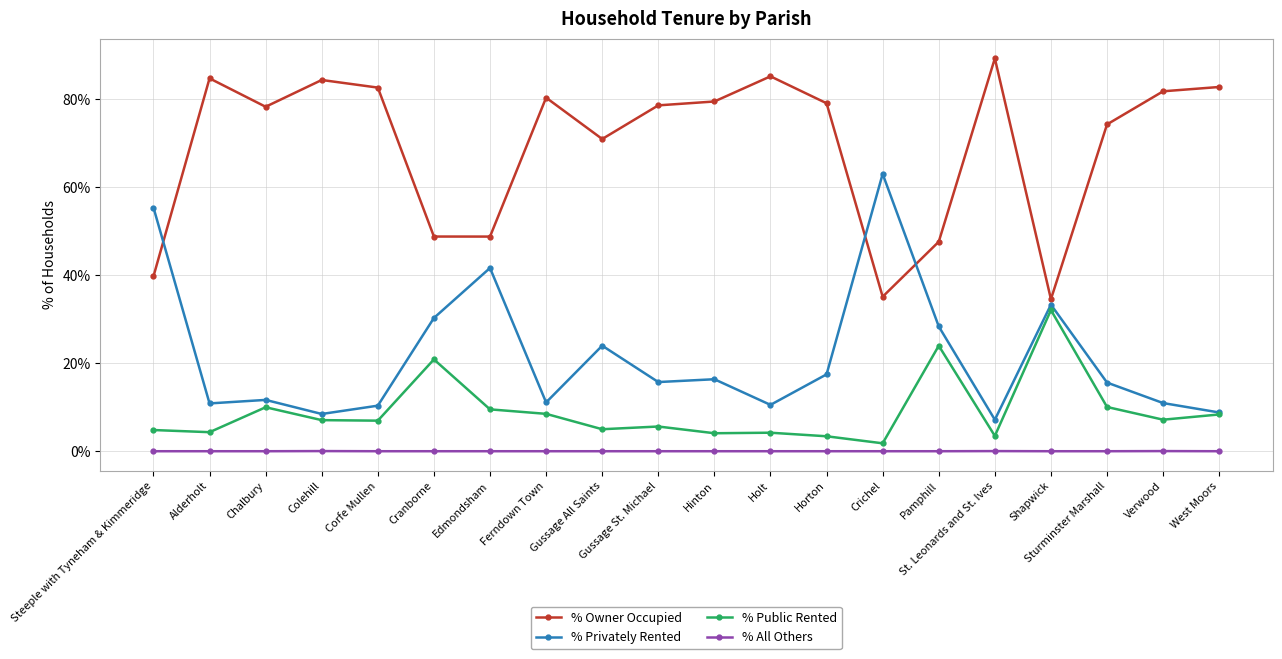

What is the maximum value for % Privately Rented?

63.1